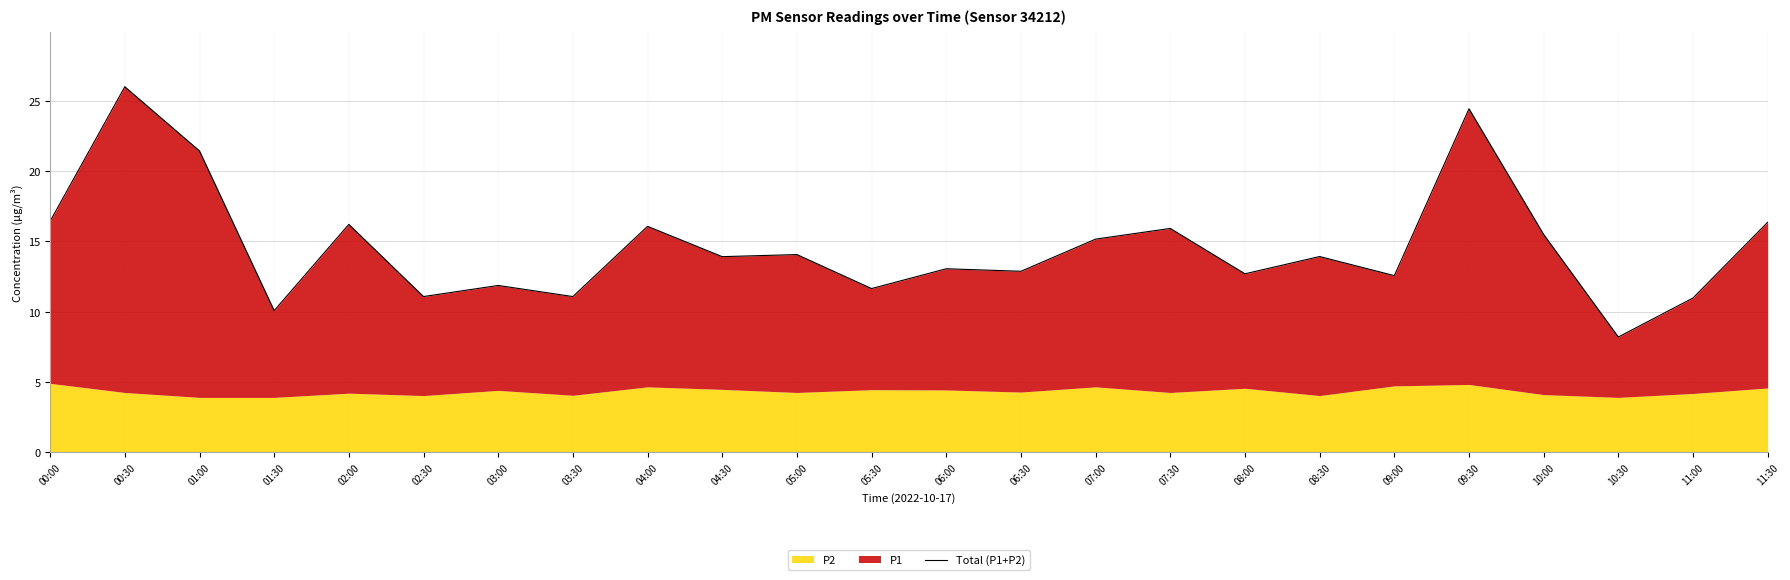

At which category does the data reach its first local valley?

01:30